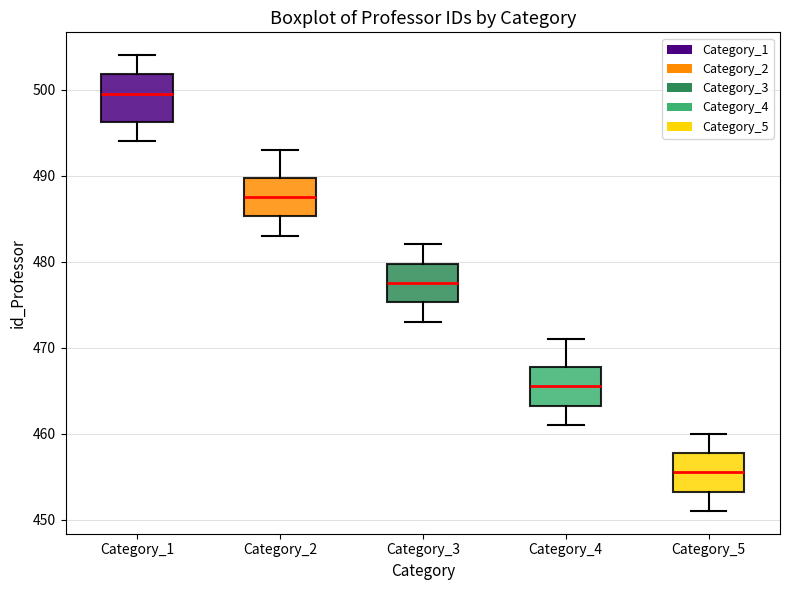

Which box has the lowest median line?

Category_5